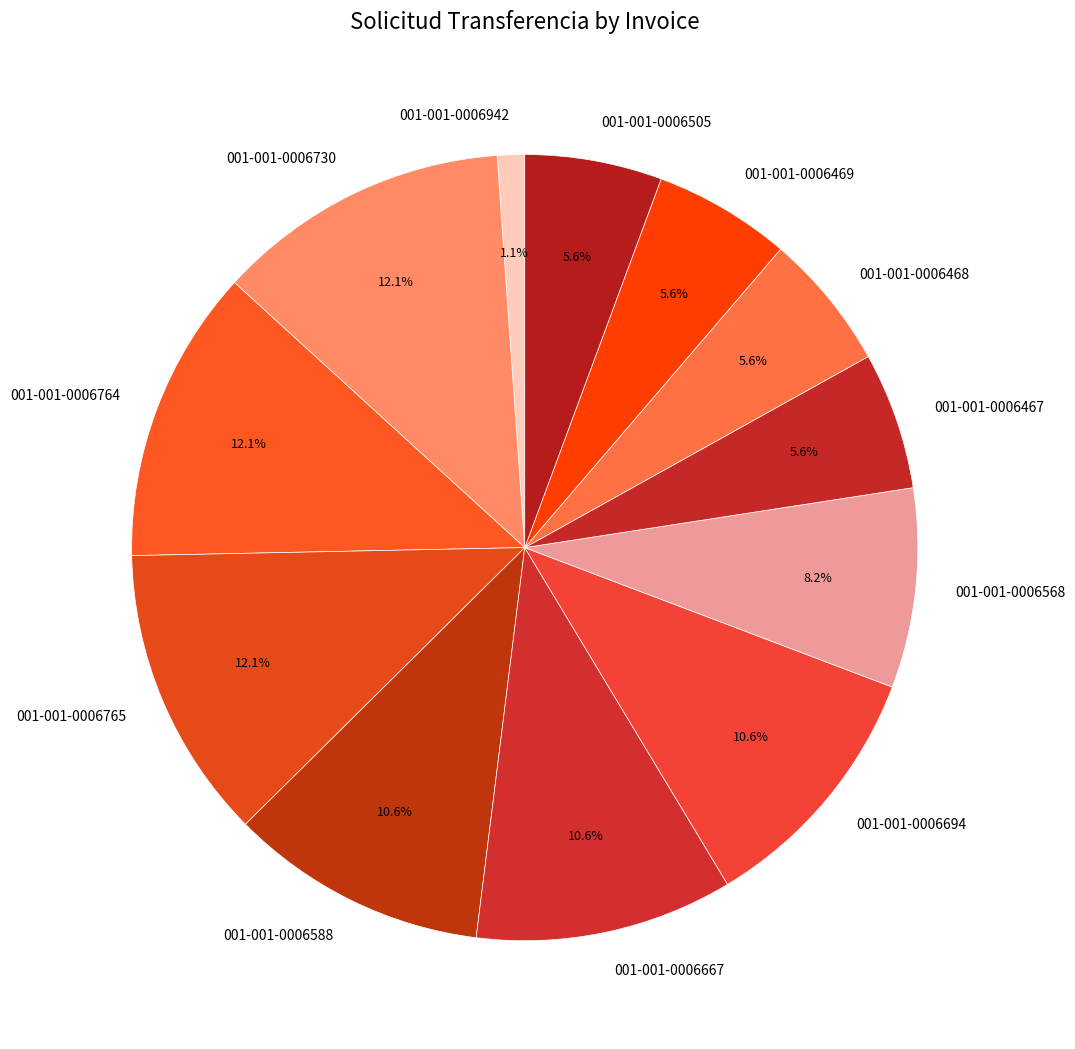

Does 001-001-0006694 account for over 50% of the chart?

No